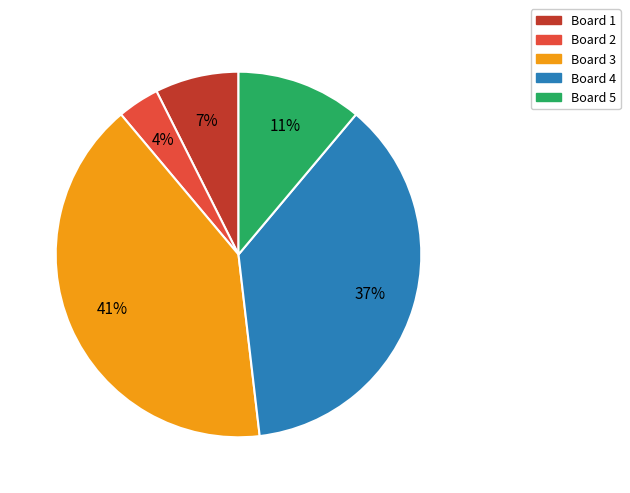

Is there a majority slice in this chart?

No